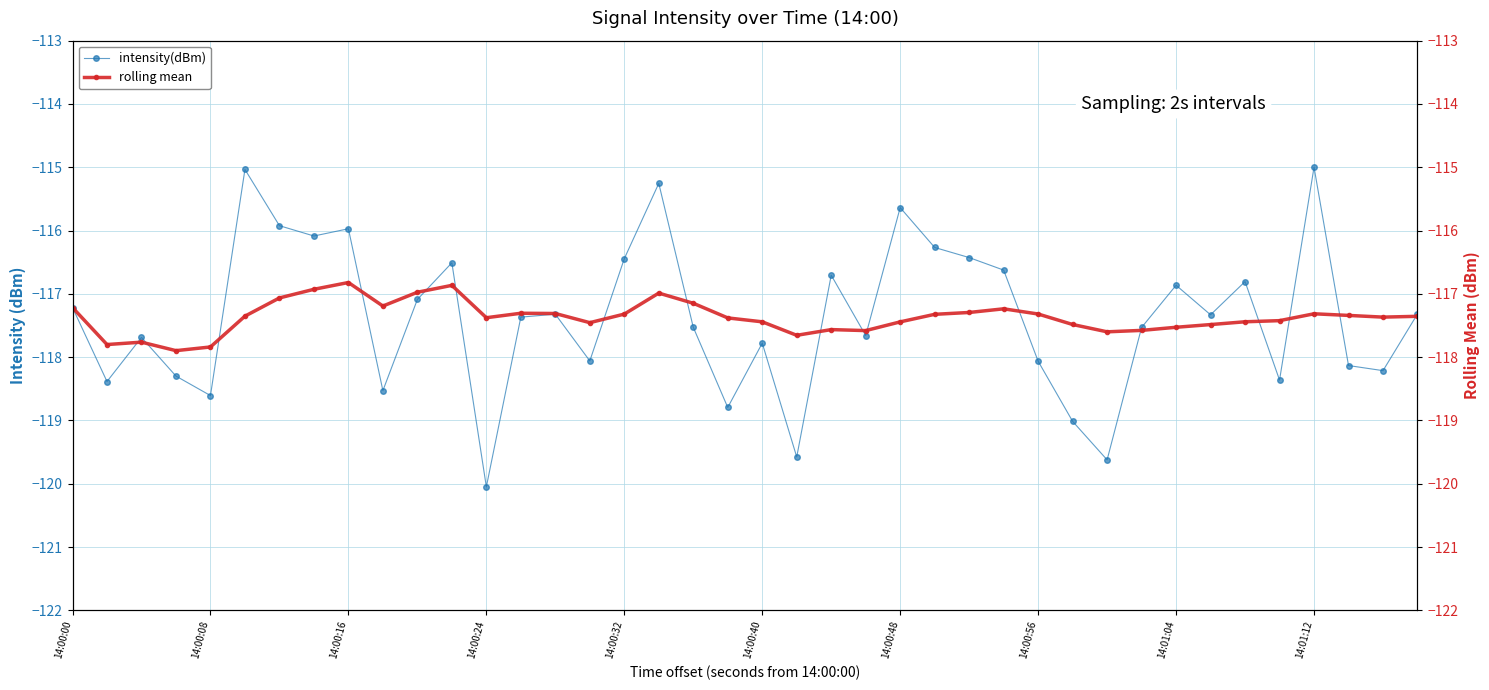

What is the difference between the maximum and minimum values in the rolling mean series?

1.1